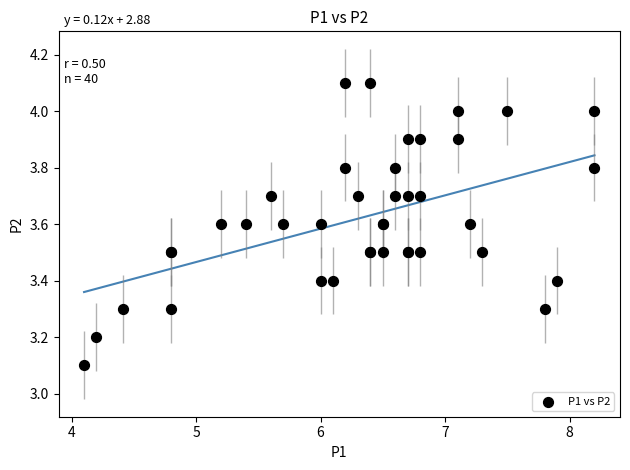

What Y value in the scatter plot is closest to 3?

3.1